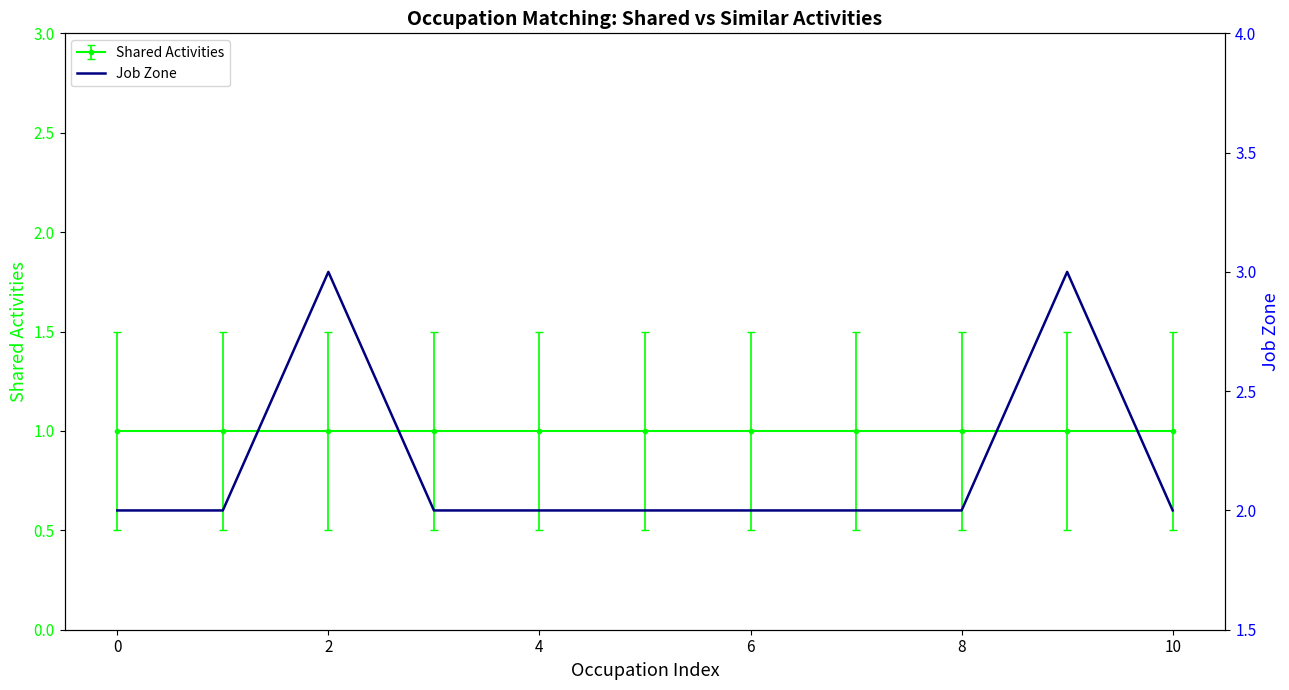

What is the label of the 1st point from the right?

10